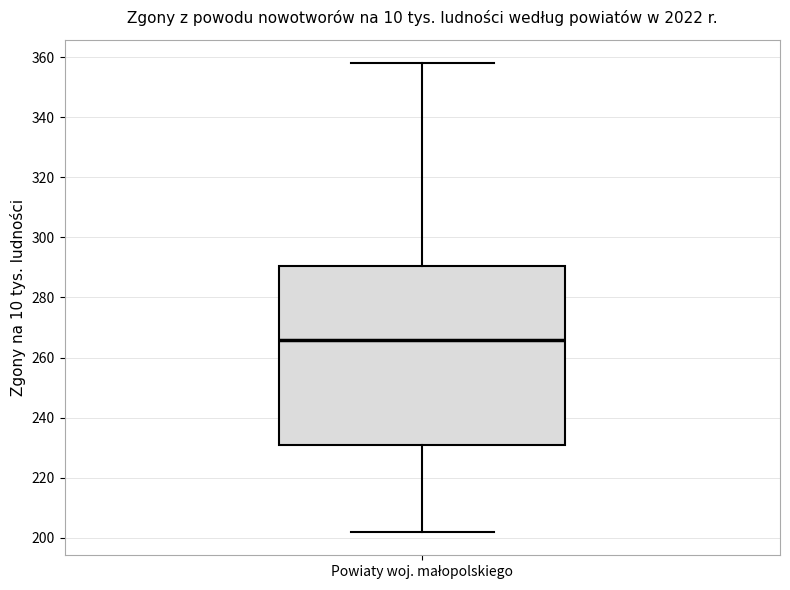

Transcribe this box plot: give where the median line is, the range the box spans, and where the two whiskers end, as read against the y-axis. The values are not printed on the chart, so give them approximately, as read against the axis.

median 266, box 232 to 290, whiskers 202 to 358